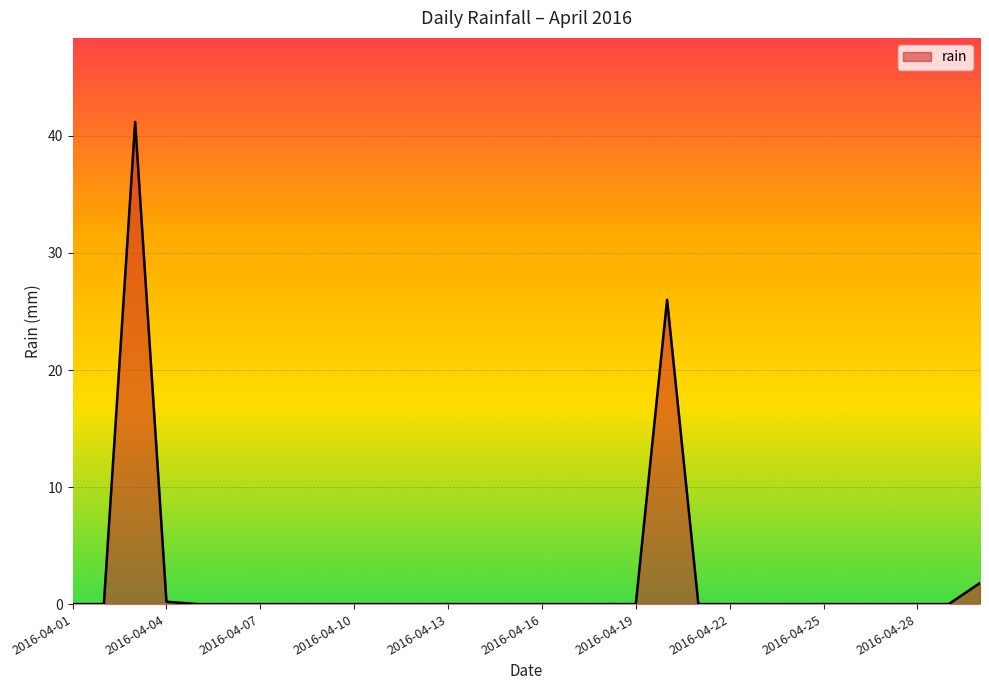

What is the difference between the maximum and minimum values?

41.2